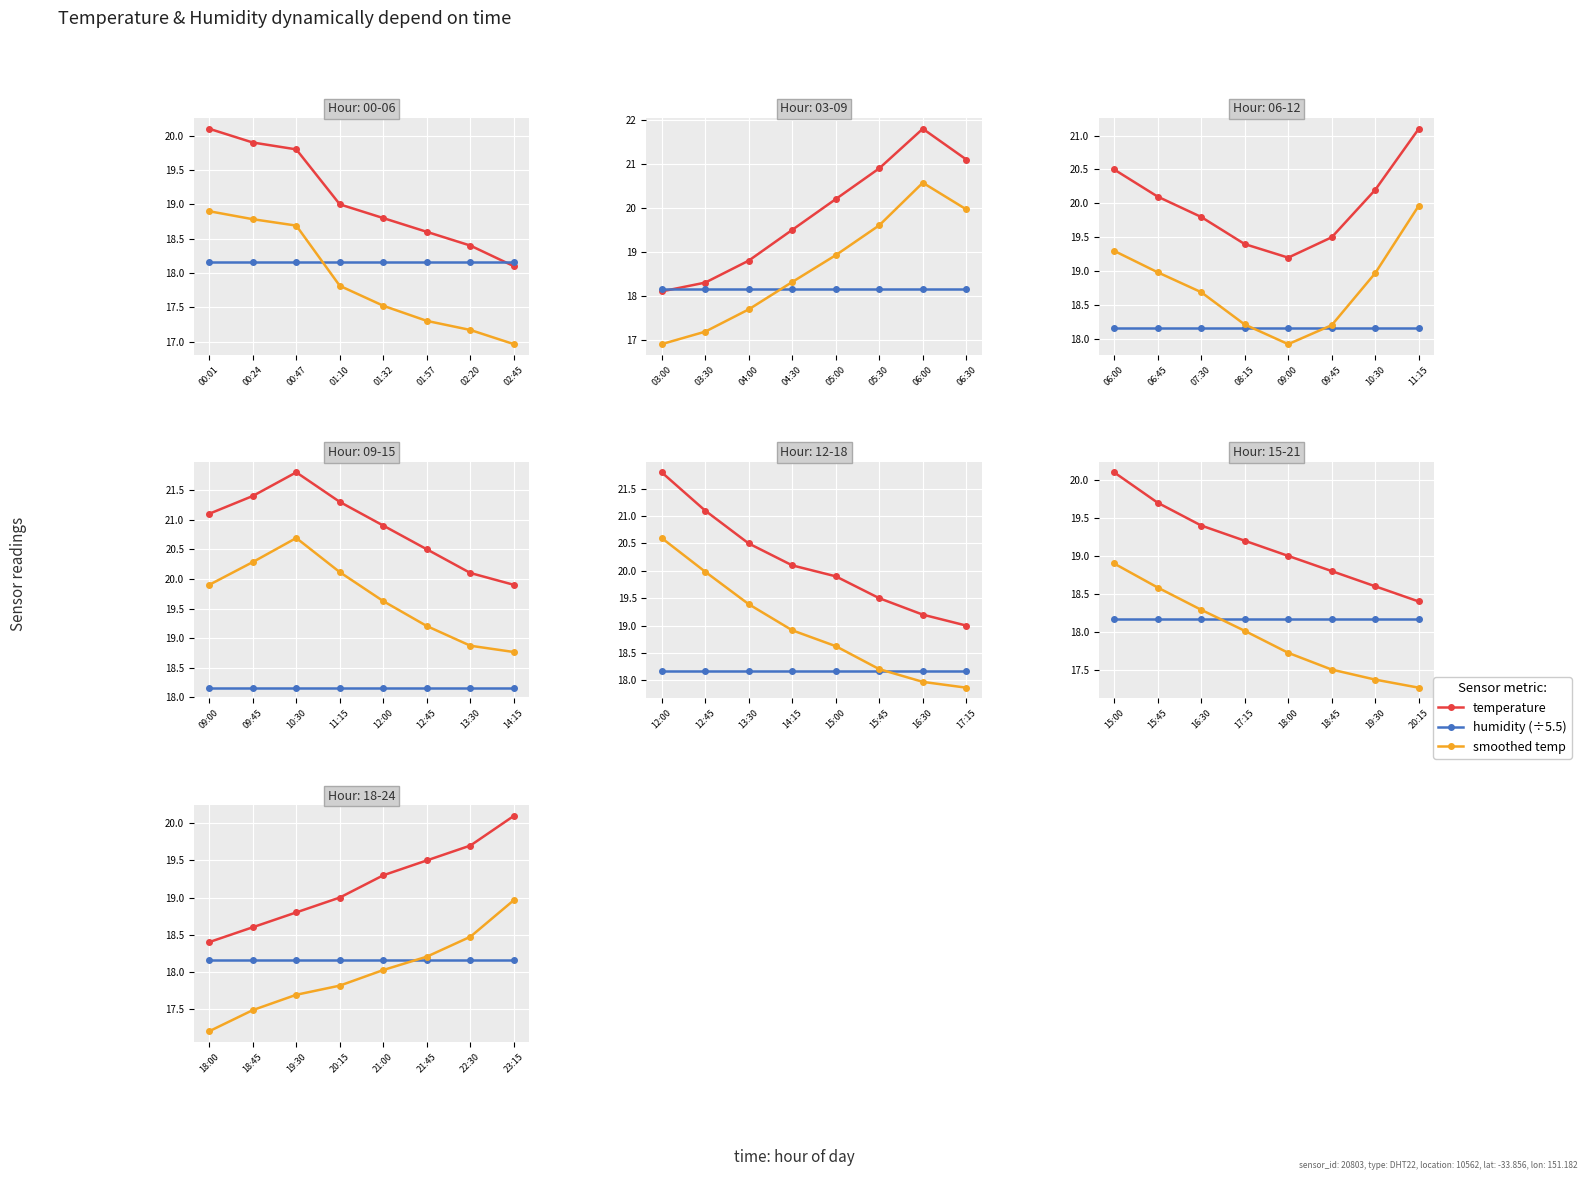

What is the value of the humidity (÷5.5) point at the 6th from the left?

18.2